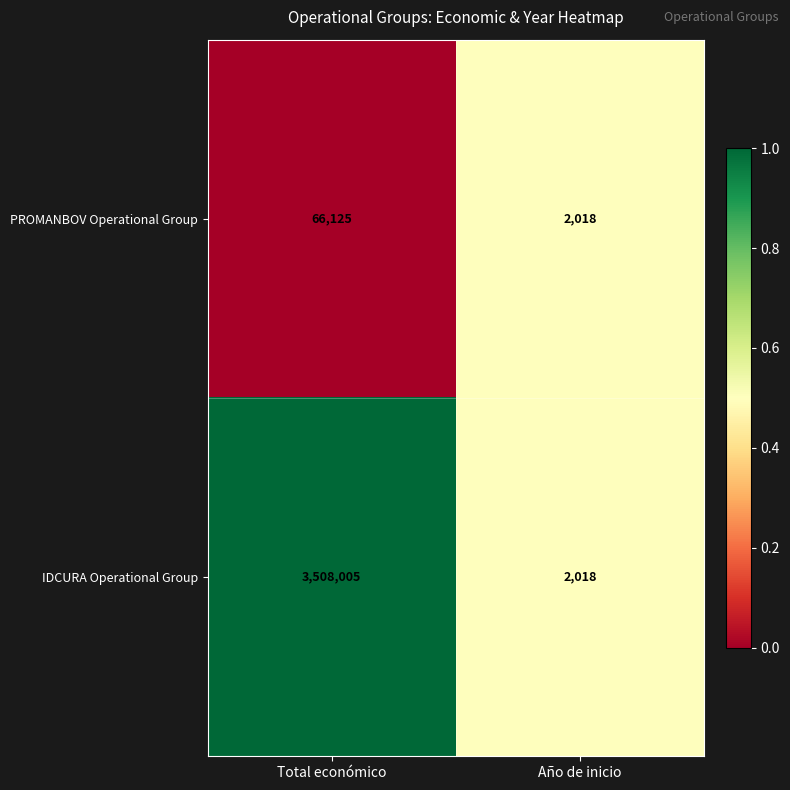

What is the highest value of the IDCURA Operational Group series?

3508005